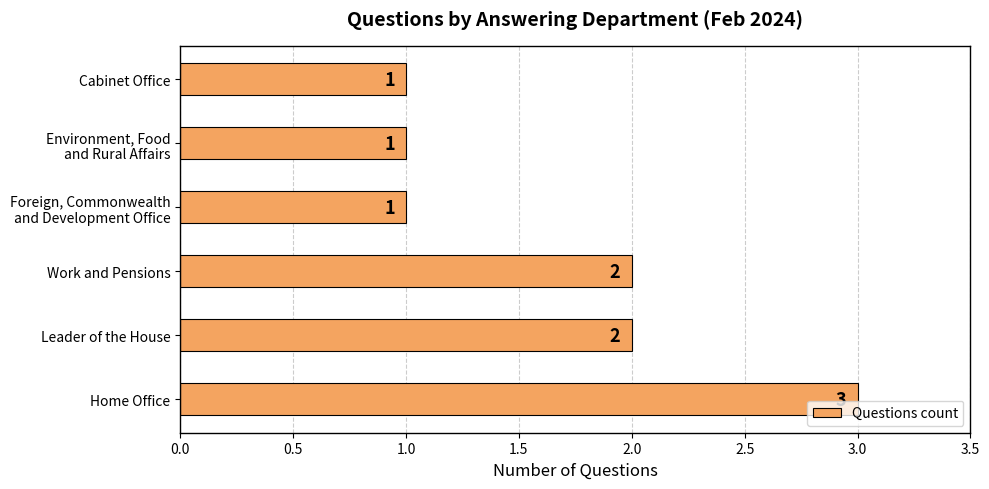

How many values are between 1 and 2?

5